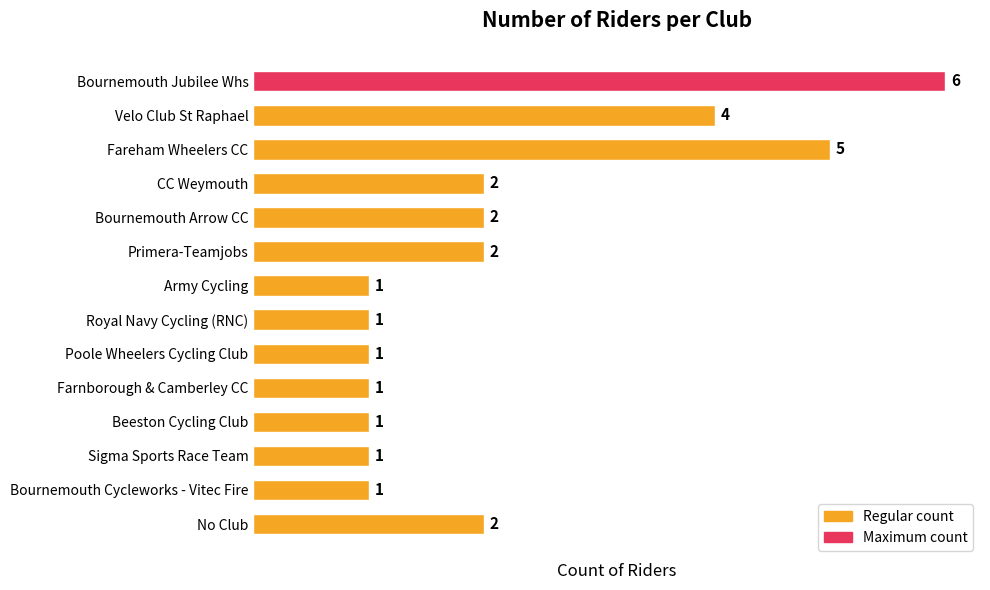

What is the sum of all values?

30